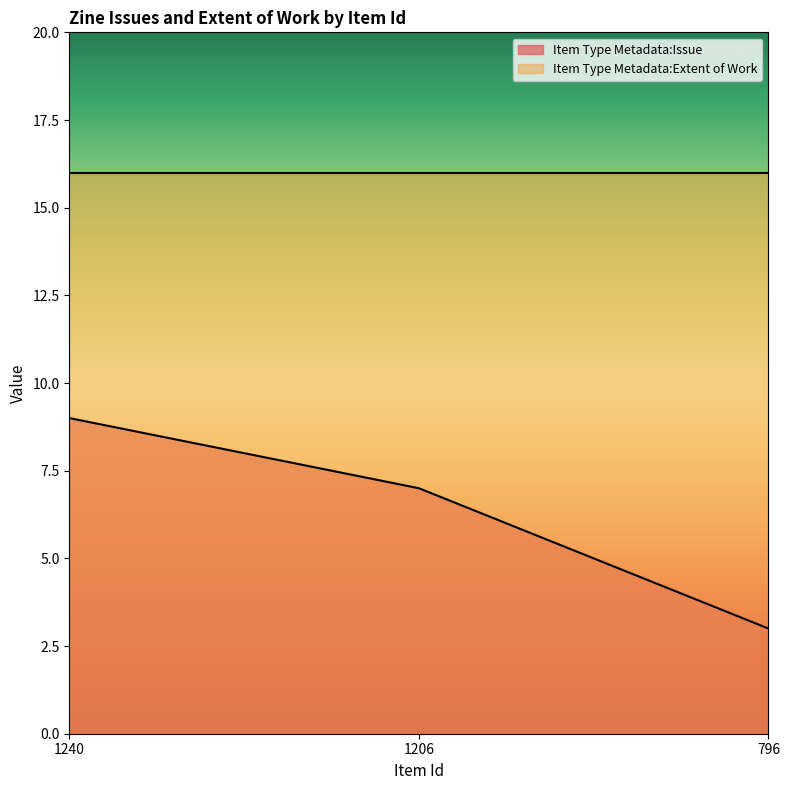

Is it true that the value at 1240 is 9?

True